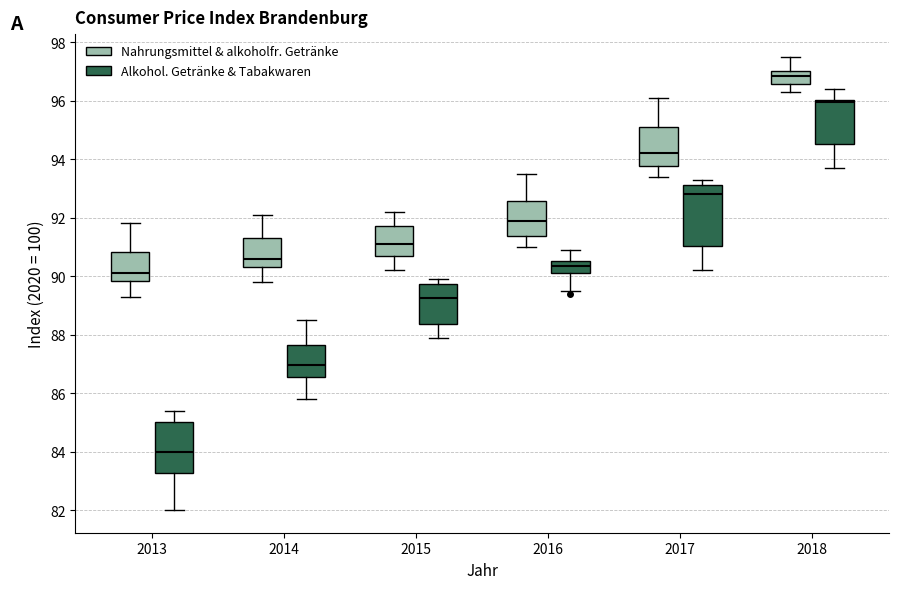

Which box is the tallest, from its lower edge to its upper edge?

2017 (Alkohol. Getränke & Tabakwaren)